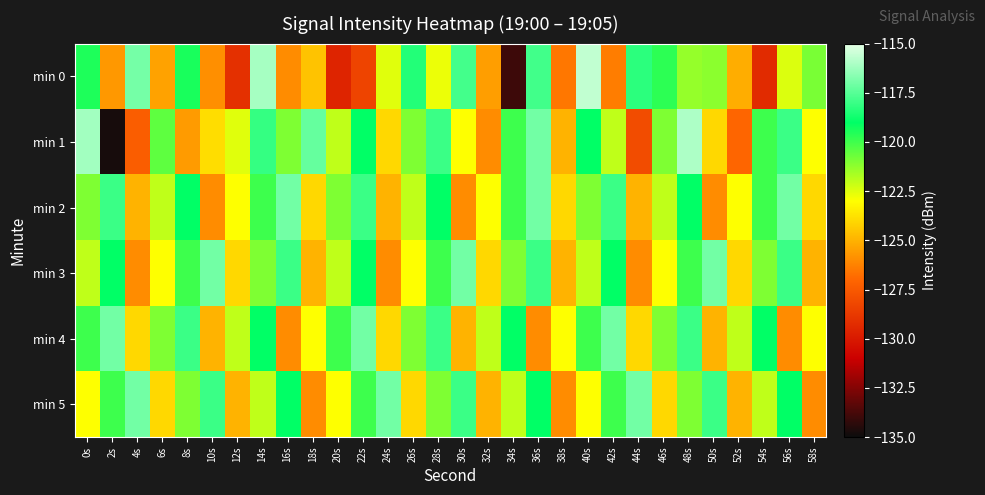

What is the spread (max minus min) of values at 50s?

9.0